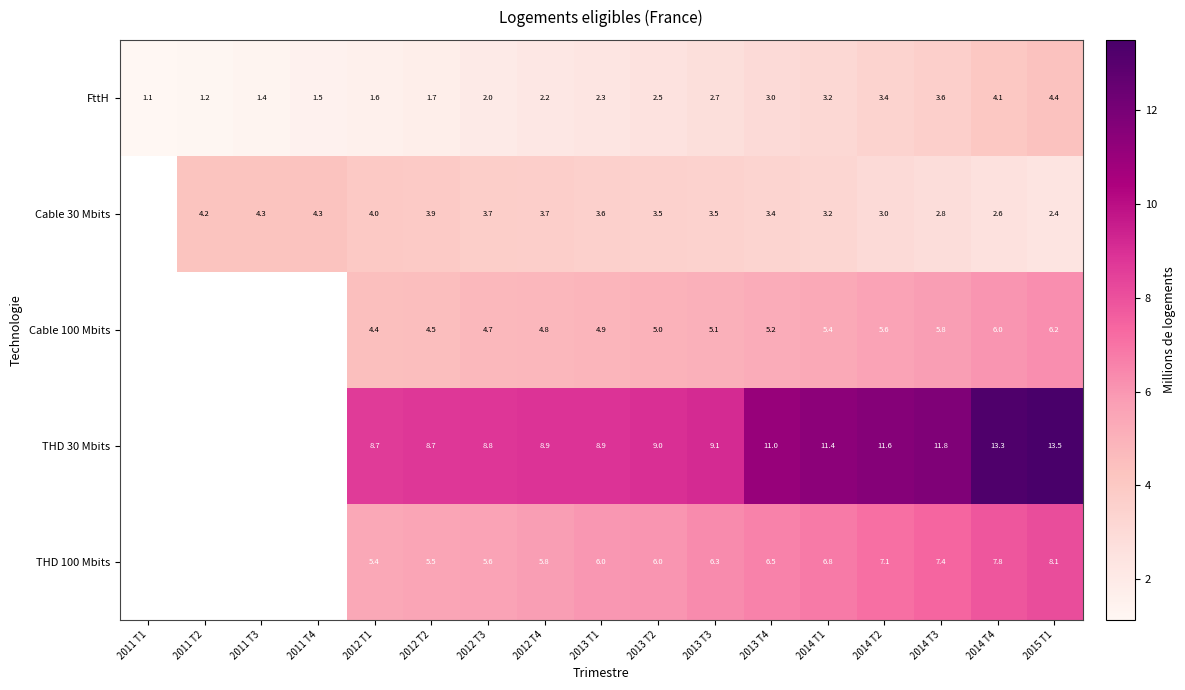

Is the value of THD 30 Mbits at 2014 T4 greater than the value of Cable 30 Mbits at 2011 T2?

Yes